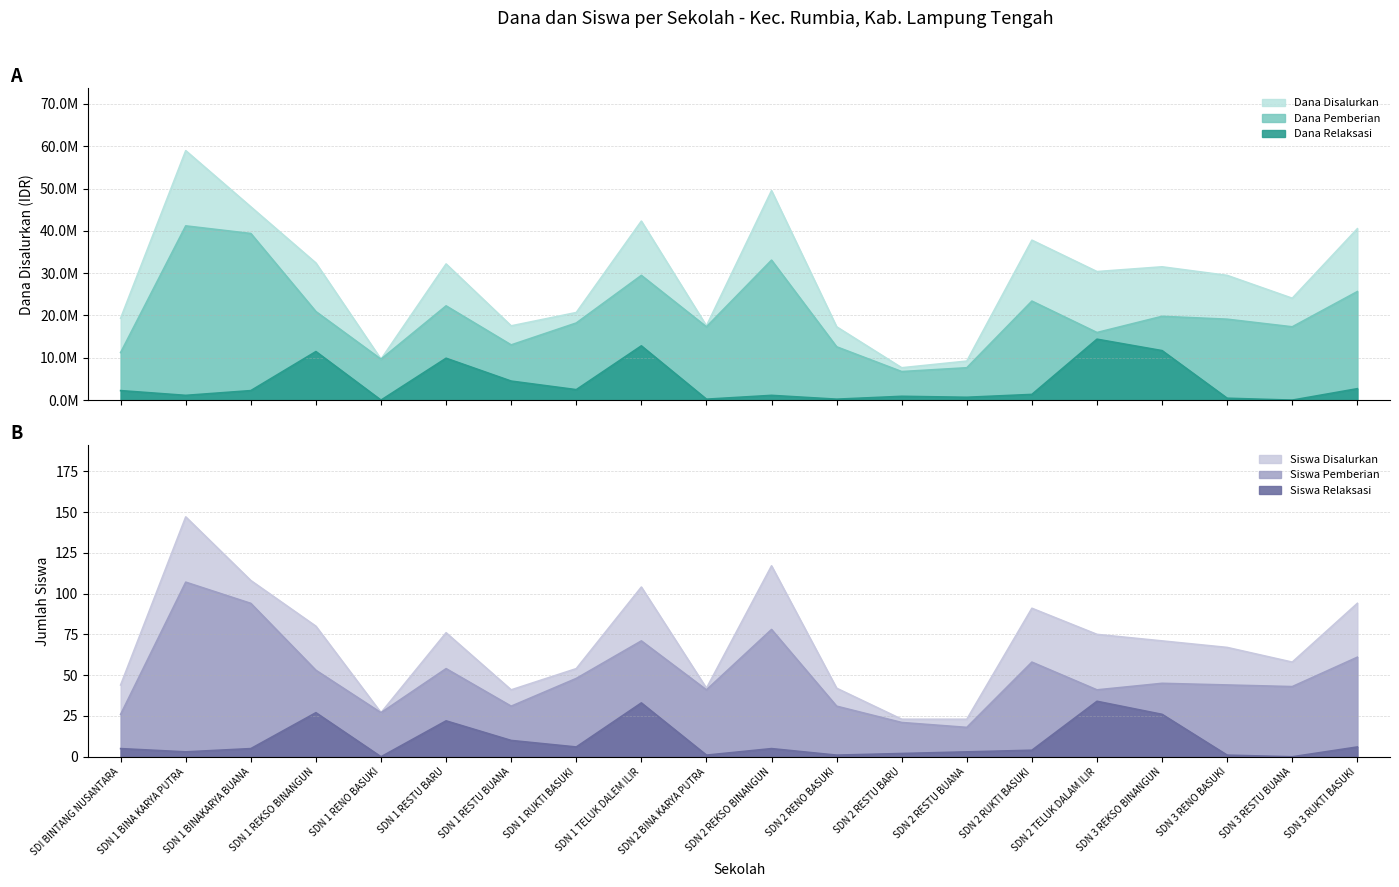

Is it true that Siswa Pemberian Relaksasi equals 5 at SDN 2 REKSO BINANGUN?

True